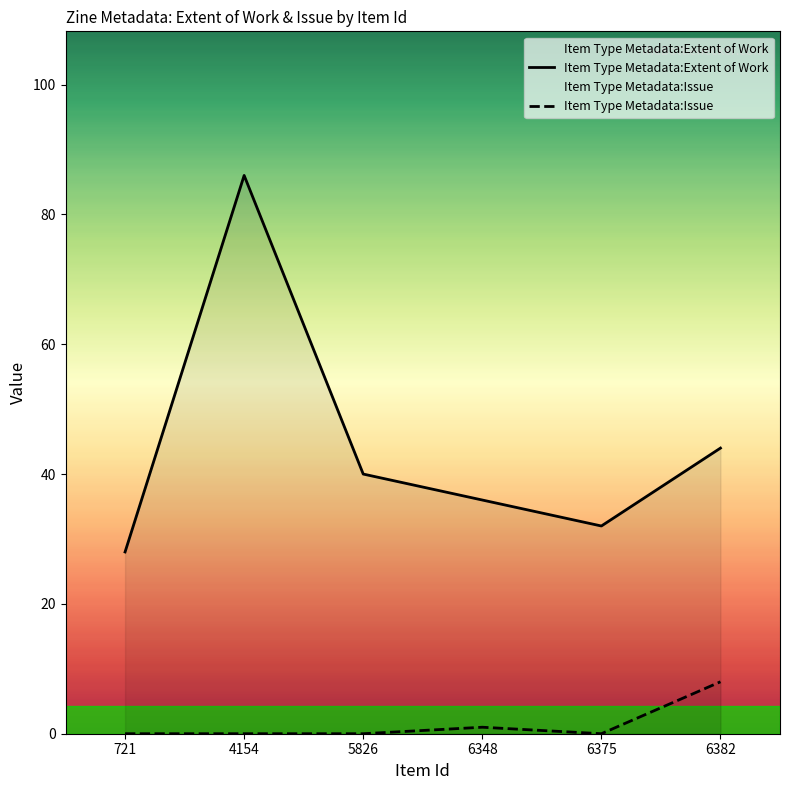

Reading left to right, extract all data points from this chart.

Item Type Metadata:Extent of Work: 721=28	4154=86	5826=40	6348=36	6375=32	6382=44
Item Type Metadata:Issue: 721=0	4154=0	5826=0	6348=1	6375=0	6382=8